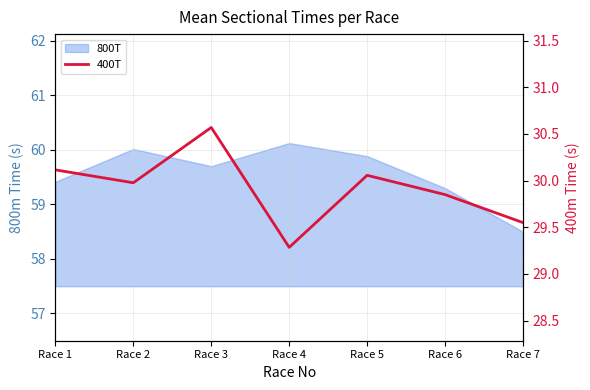

The value at Race 4 is 29.3. True or false?

True